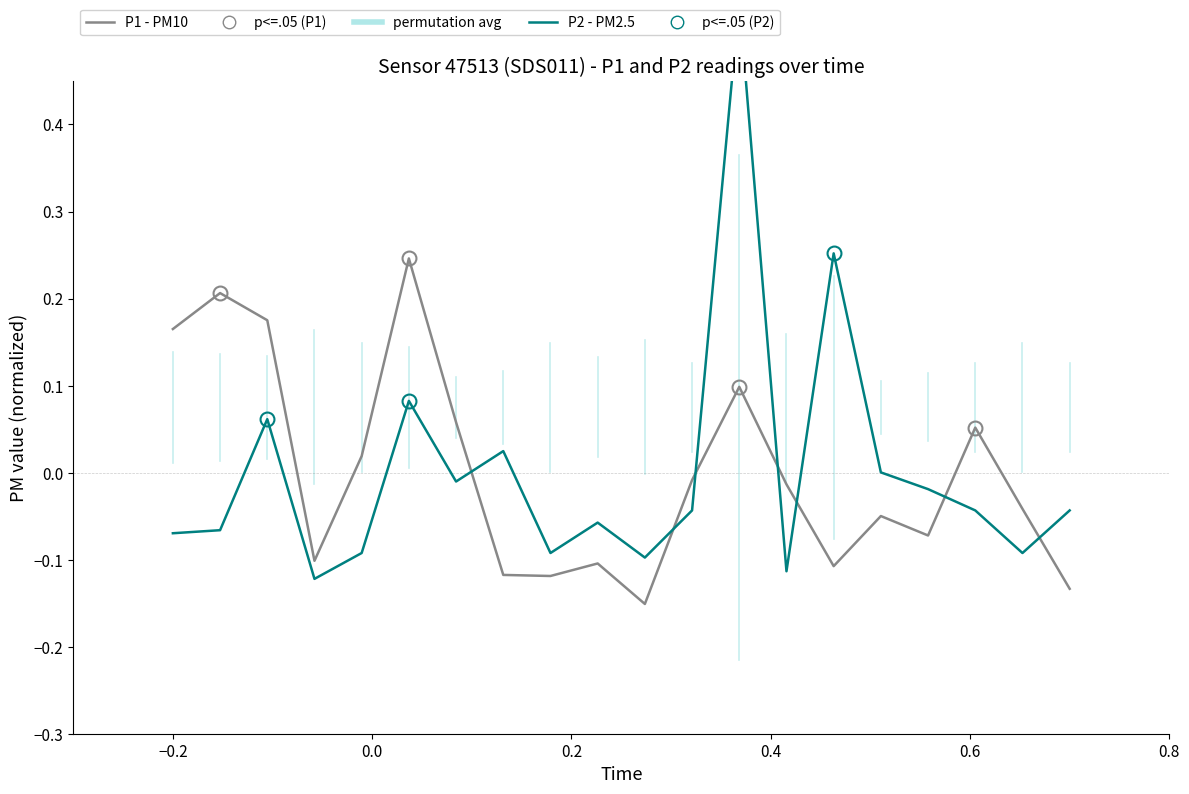

Is this an area chart (filled region under the line)?

No